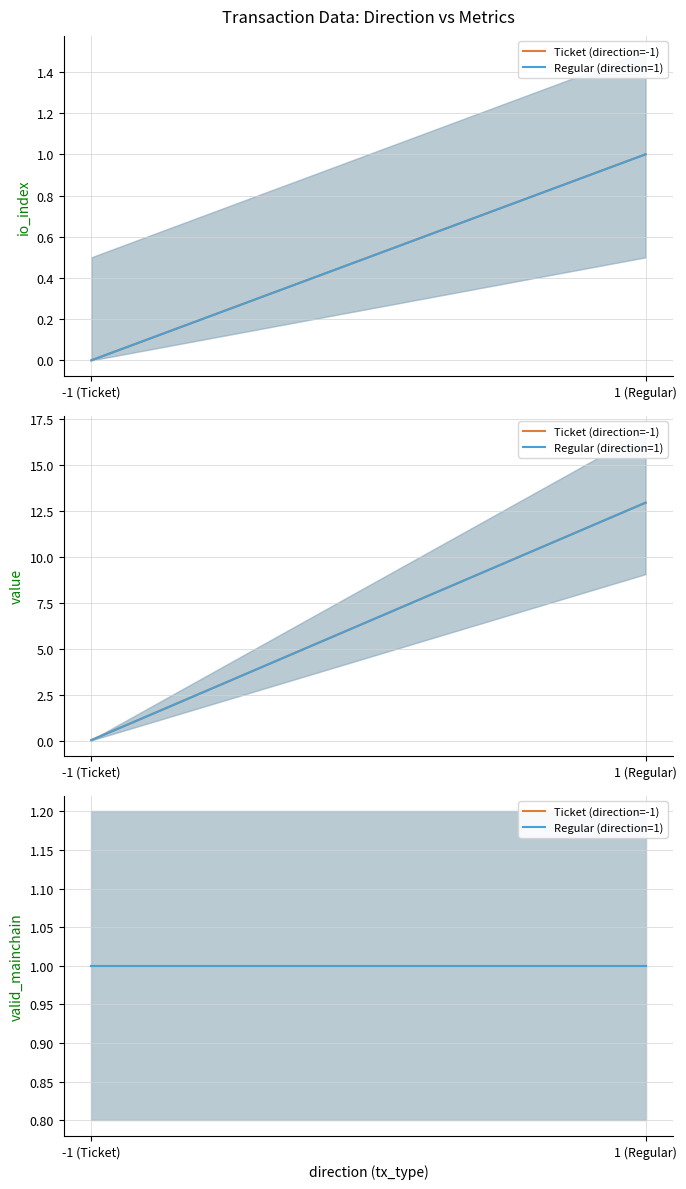

Which category has the highest value across all series?

1 (Regular)